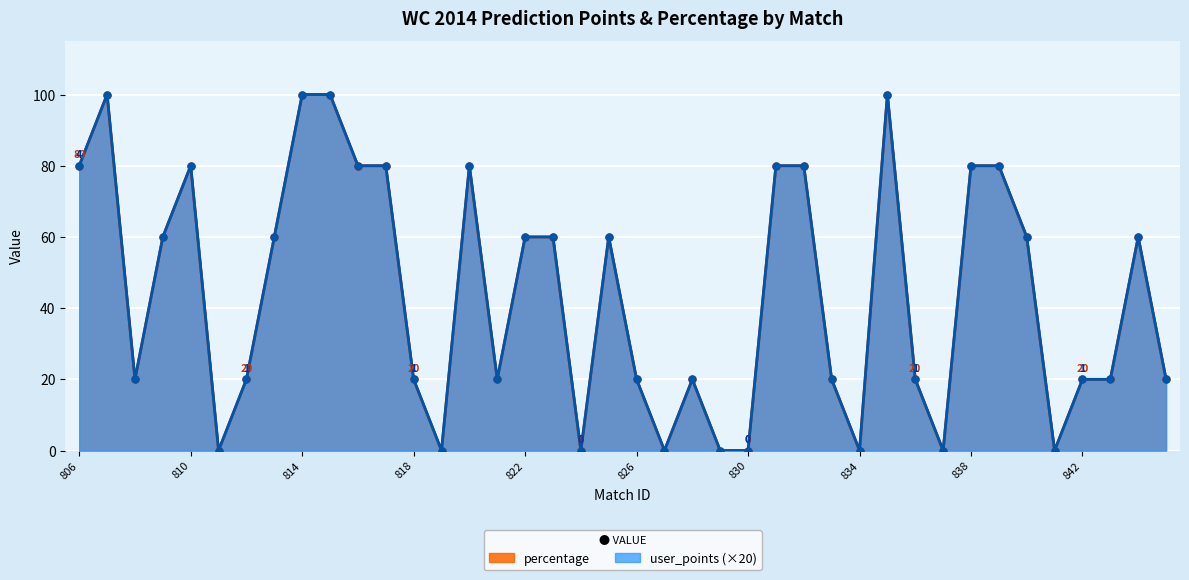

What is the maximum value shown in the chart?

100